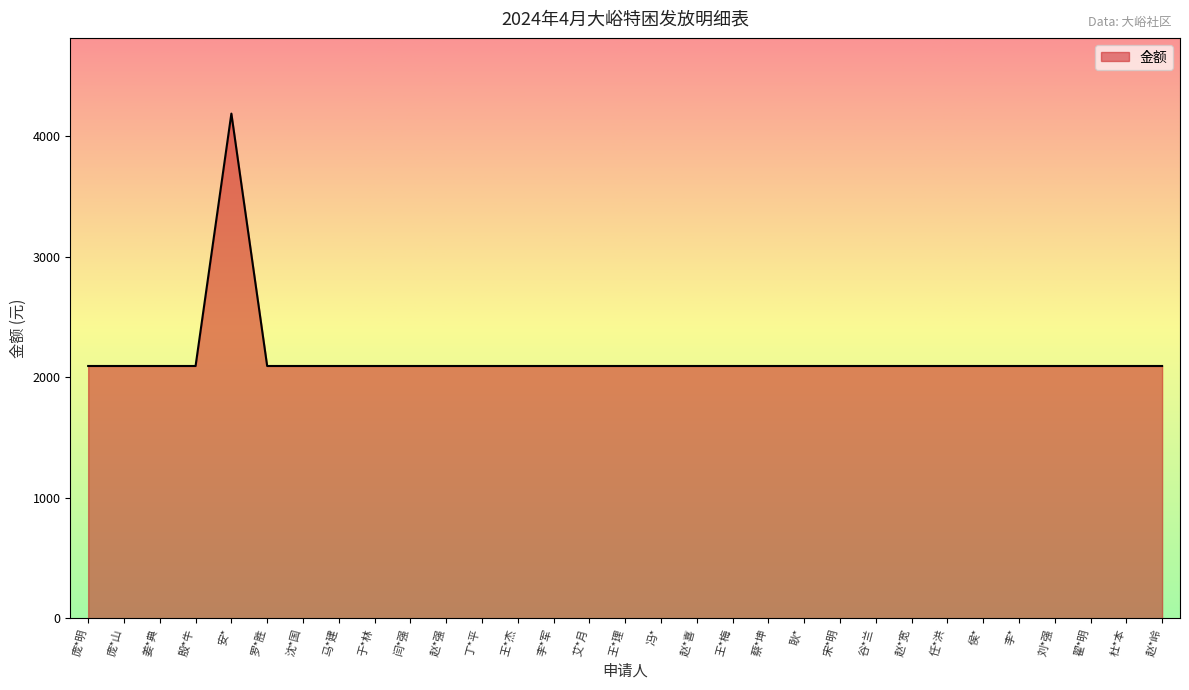

How many series are shown in this chart?

1